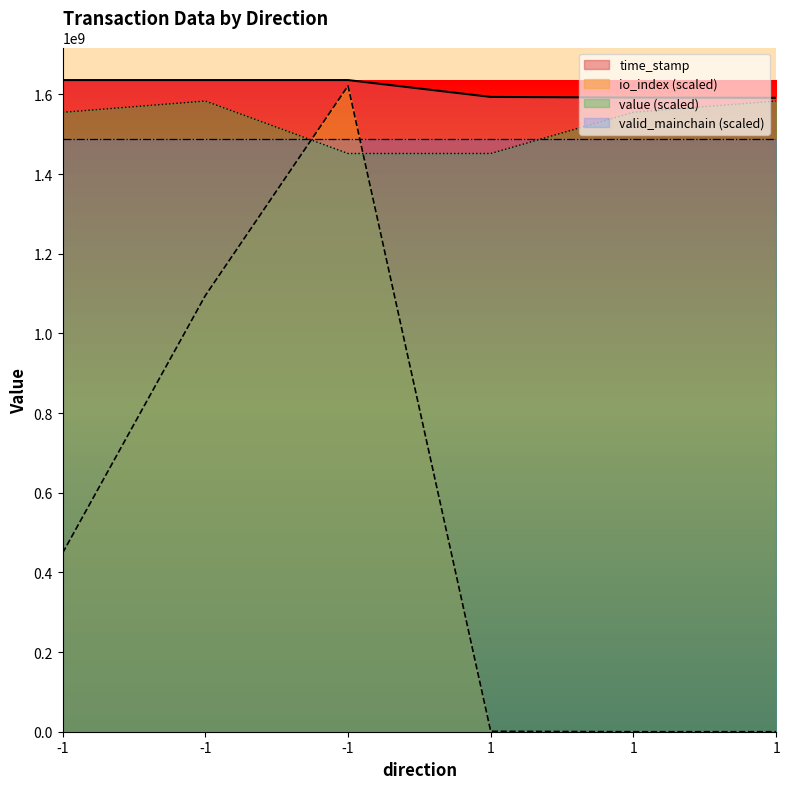

The value of time_stamp at 1 is 2583190300.0. True or false?

False